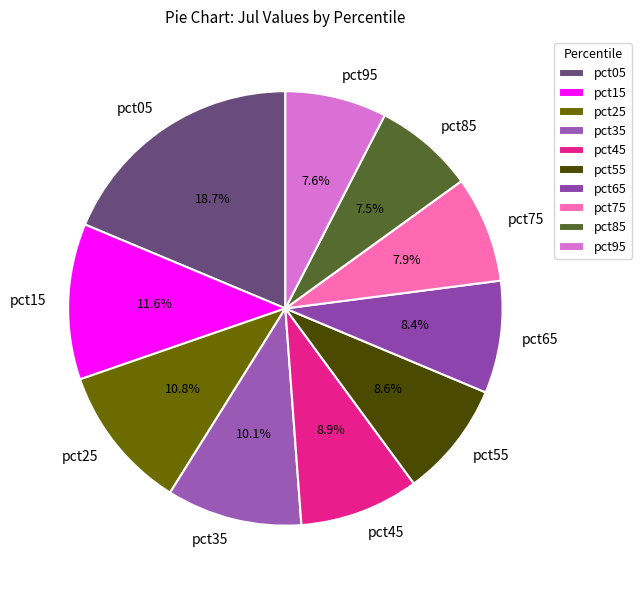

Count the number of slices in the pie.

10